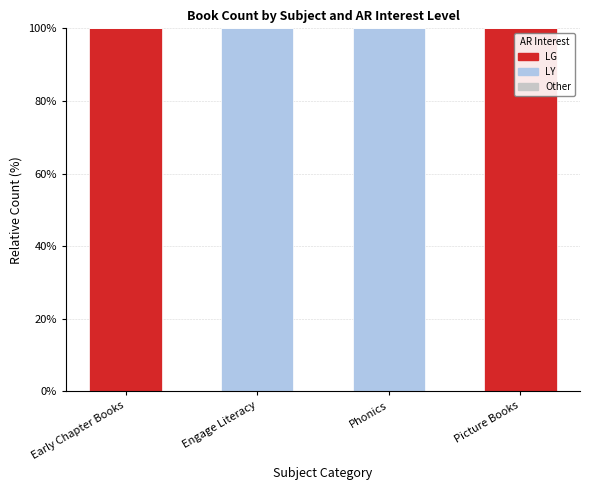

Reading right to left, transcribe the values for LG.

Picture Books=100	Phonics=0	Engage Literacy=0	Early Chapter Books=100